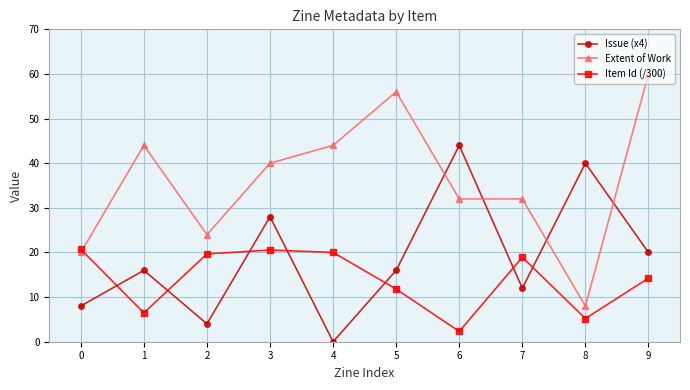

What is the value of the Item Id (/300) point at the 4th from the left?

20.5